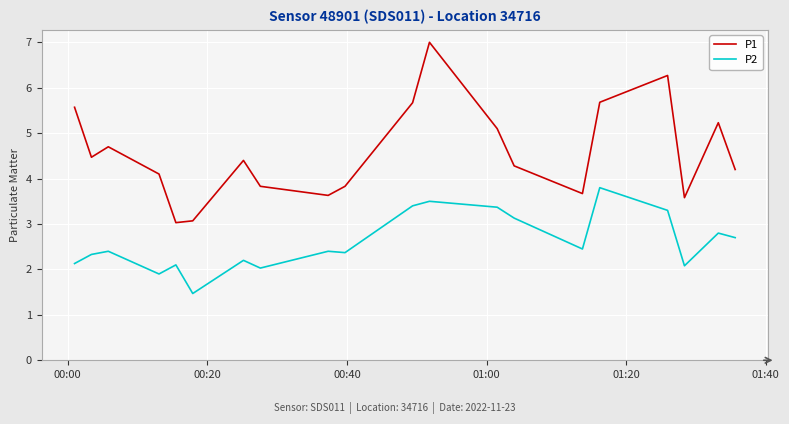

What is the smallest value displayed?

1.5